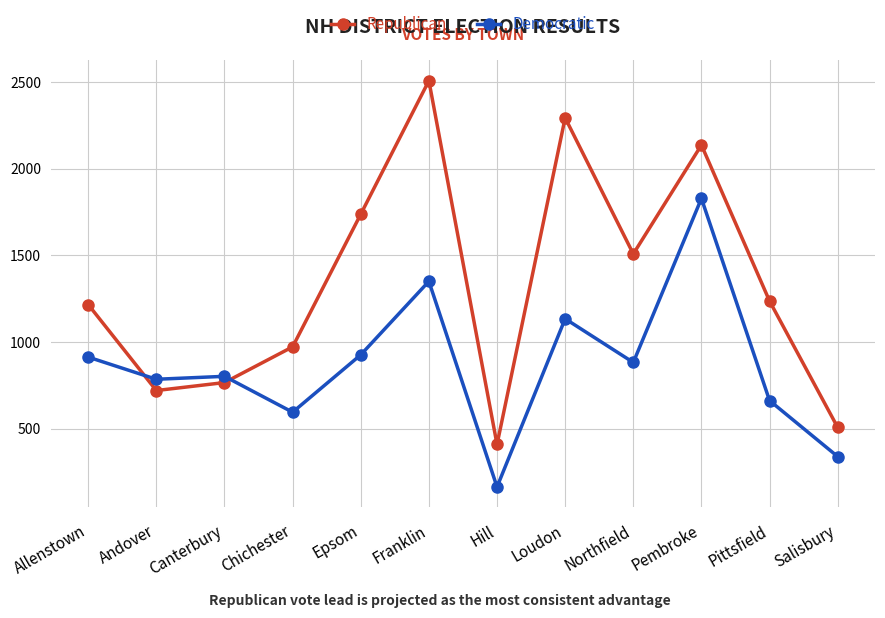

List the series in order of their peak value, highest first.

Republican, Democratic